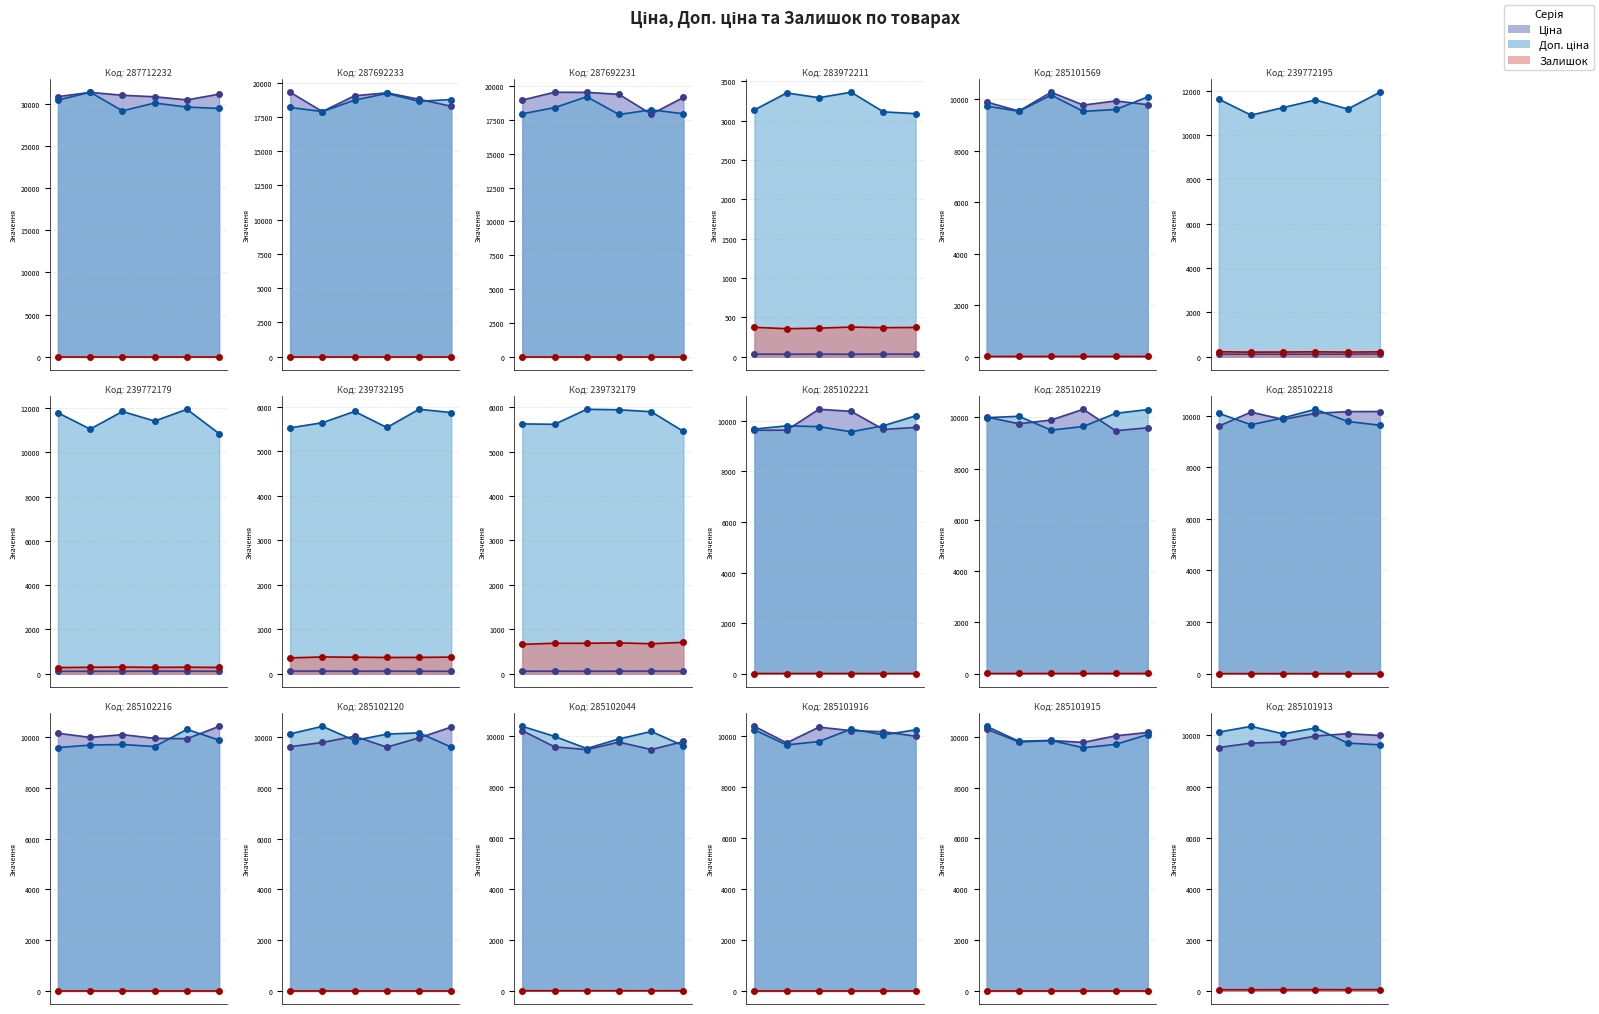

Reading left to right, extract all data points from this chart.

Ціна: 287712232=30717.1	287692233=18796.8	287692231=18796.8	283972211=32.0	285101569=9975.0	239772195=114.1	239772179=114.1	239732195=57.0	239732179=57.0	285102221=9975.0	285102219=9975.0	285102218=9975.0	285102216=9975.0	285102120=9975.0	285102044=9975.0	285101916=9975.0	285101915=9975.0	285101913=9975.0
Доп. ціна: 287712232=30717.1	287692233=18796.8	287692231=18796.8	283972211=3205.0	285101569=9975.0	239772195=11410.0	239772179=11410.0	239732195=5705.0	239732179=5705.0	285102221=9975.0	285102219=9975.0	285102218=9975.0	285102216=9975.0	285102120=9975.0	285102044=9975.0	285101916=9975.0	285101915=9975.0	285101913=9975.0
Залишок: 287712232=0.0	287692233=0.0	287692231=0.0	283972211=360.0	285101569=7.0	239772195=215.0	239772179=290.0	239732195=370.0	239732179=676.0	285102221=8.0	285102219=9.0	285102218=3.0	285102216=0.0	285102120=0.0	285102044=1.0	285101916=0.0	285101915=0.0	285101913=42.0